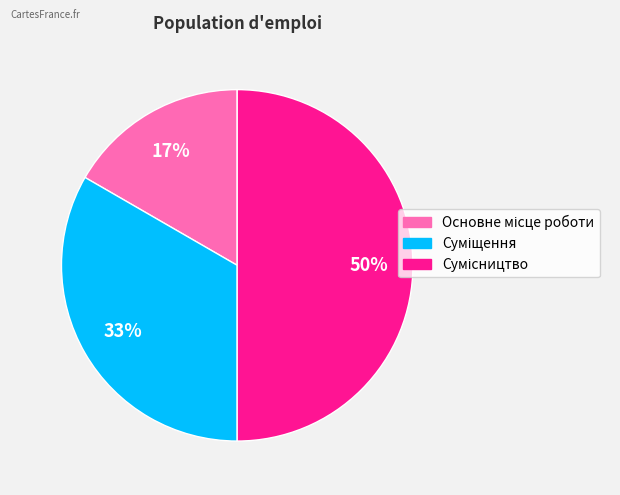

Count the number of slices in the pie.

3